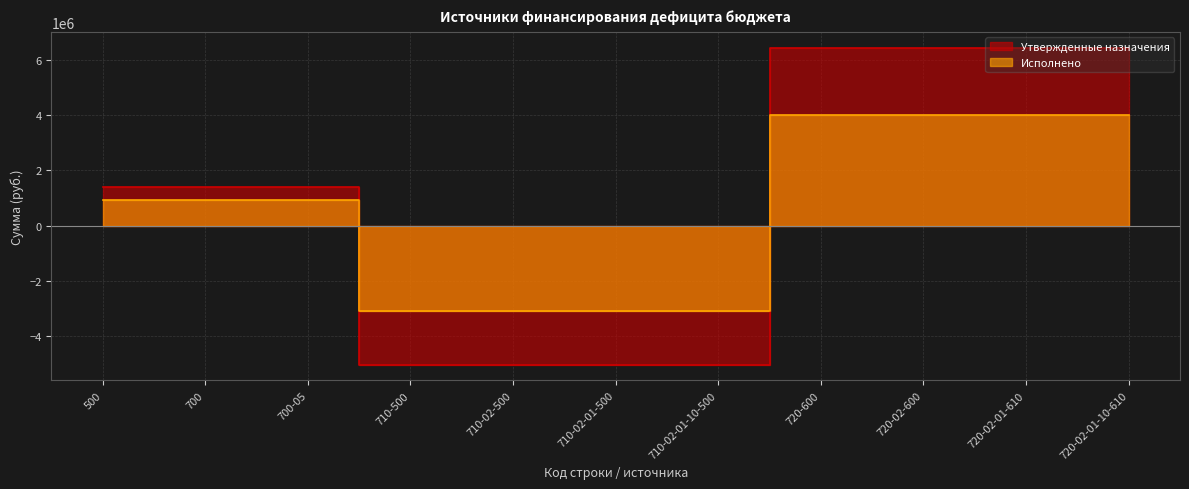

Reading left to right, extract all data points from this chart.

Утвержденные назначения: 1414132.9	1414132.9	1414132.9	-5016300.0	-5016300.0	-5016300.0	-5016300.0	6430432.9	6430432.9	6430432.9	6430432.9
Исполнено: 922900.8	922900.8	922900.8	-3089181.1	-3089181.1	-3089181.1	-3089181.1	4012082.0	4012082.0	4012082.0	4012082.0